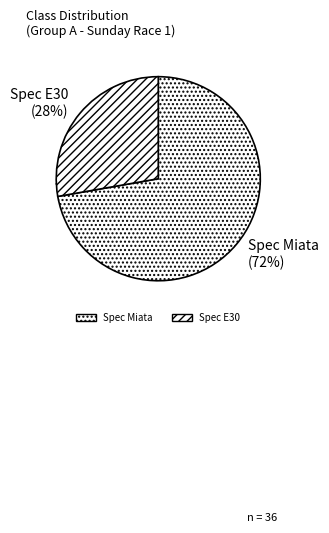

Is there any slice that represents more than half of the pie?

Yes